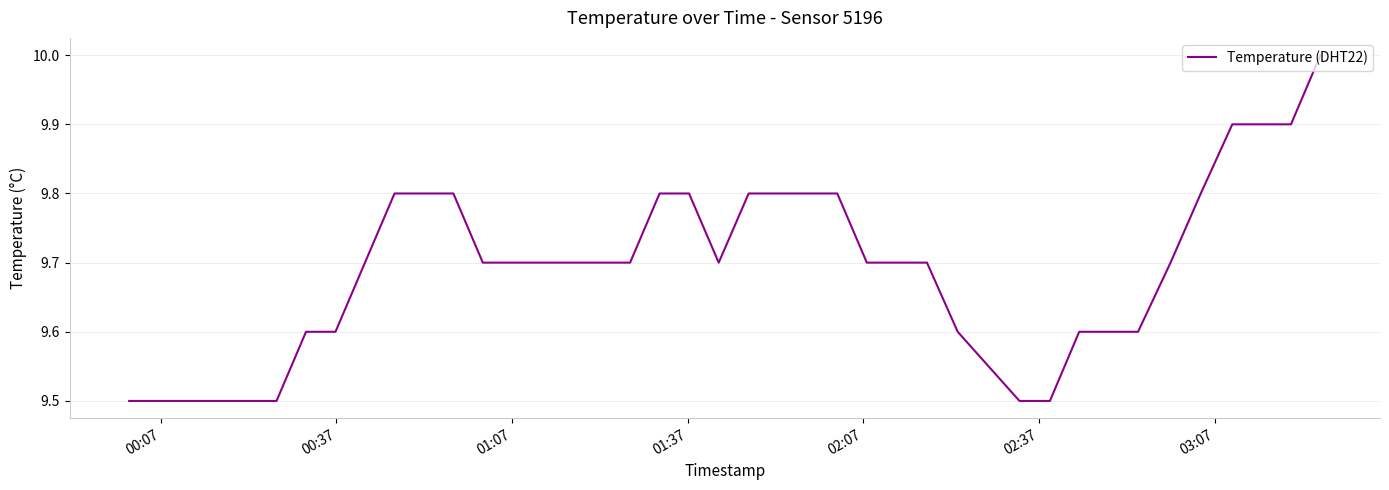

What is the greatest value displayed?

10.0